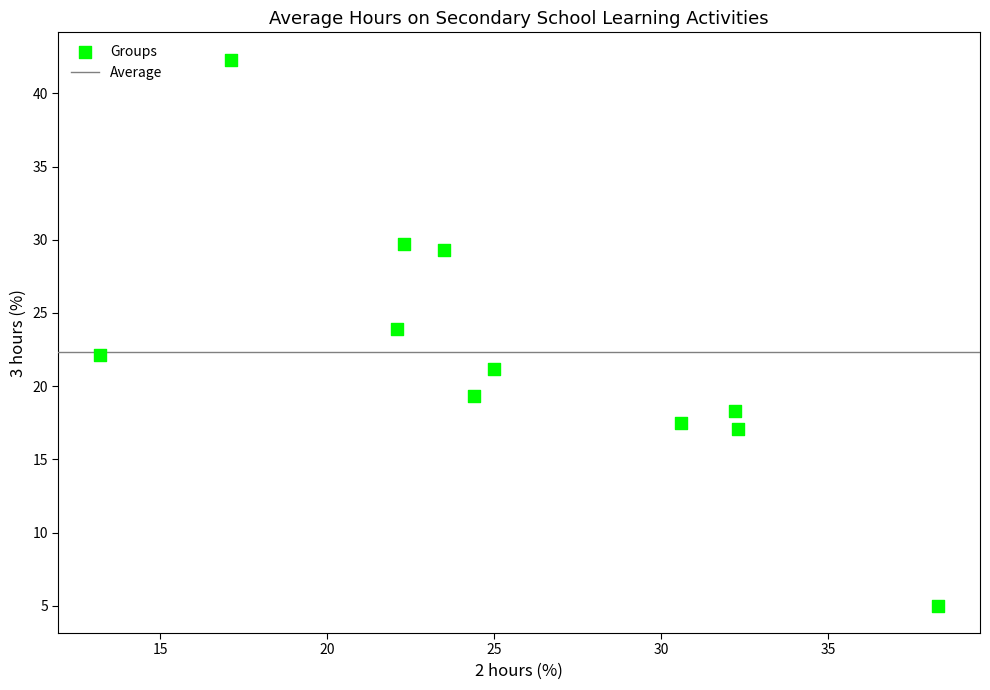

What is the average Y value?

22.3